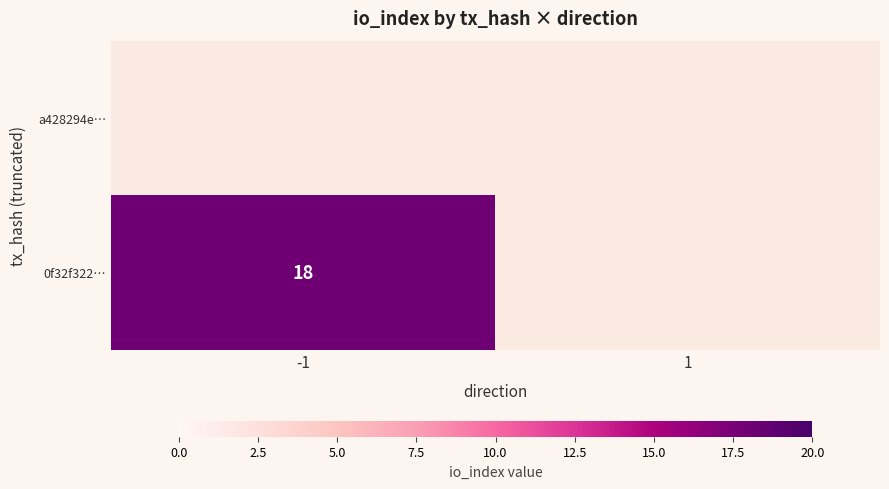

List the series in order of their overall mean, highest first.

a428294e…, 0f32f322…